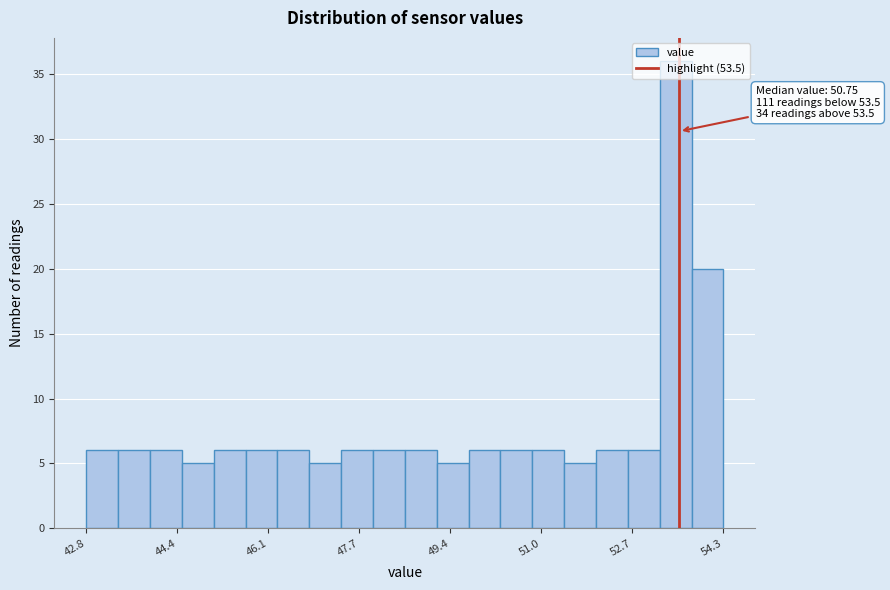

Read against the x-axis, roughly where is the centre of the tallest bar?

53.4